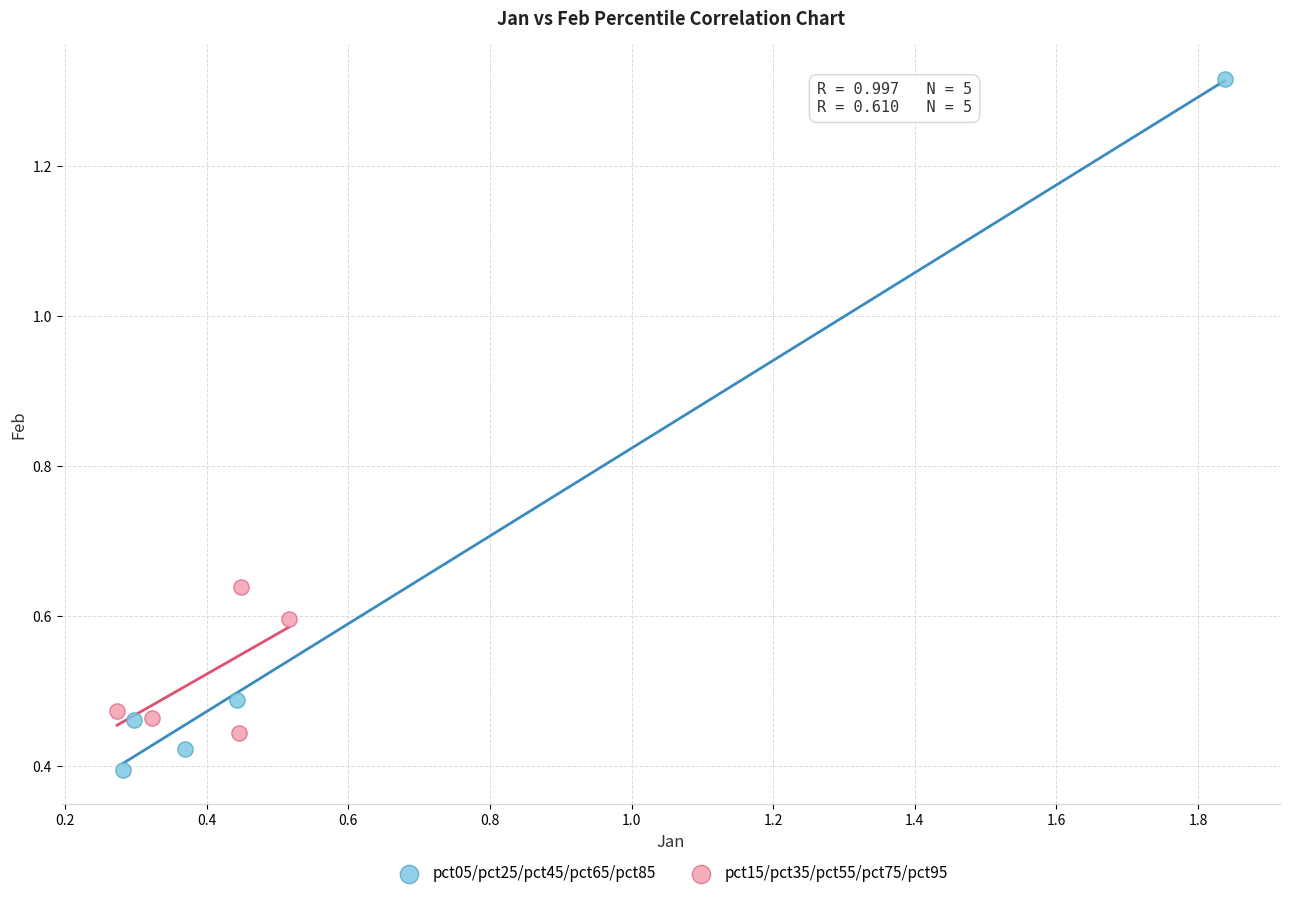

Which series contains the lowest Y value?

pct05/pct25/pct45/pct65/pct85